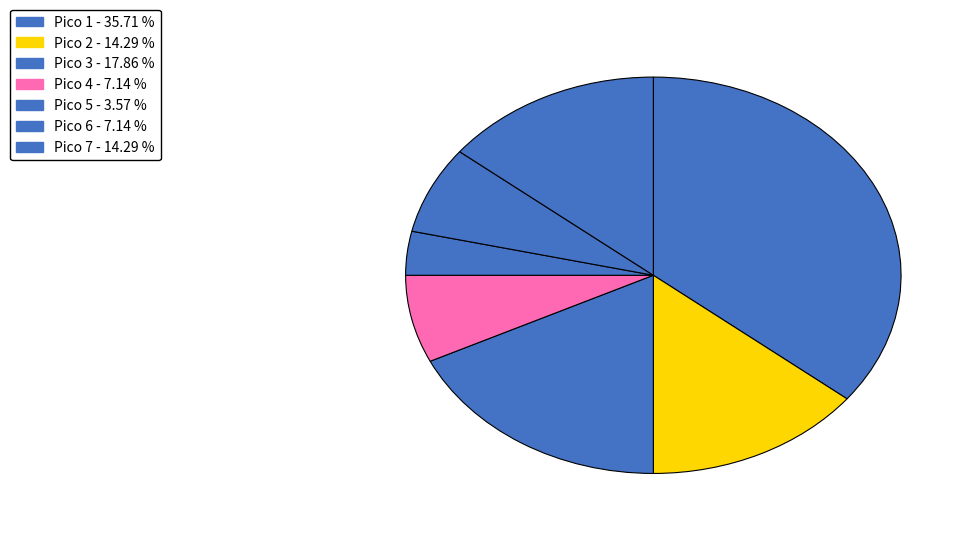

To the nearest percent, what is the combined percentage of Pico 4 and Pico 5?

11%